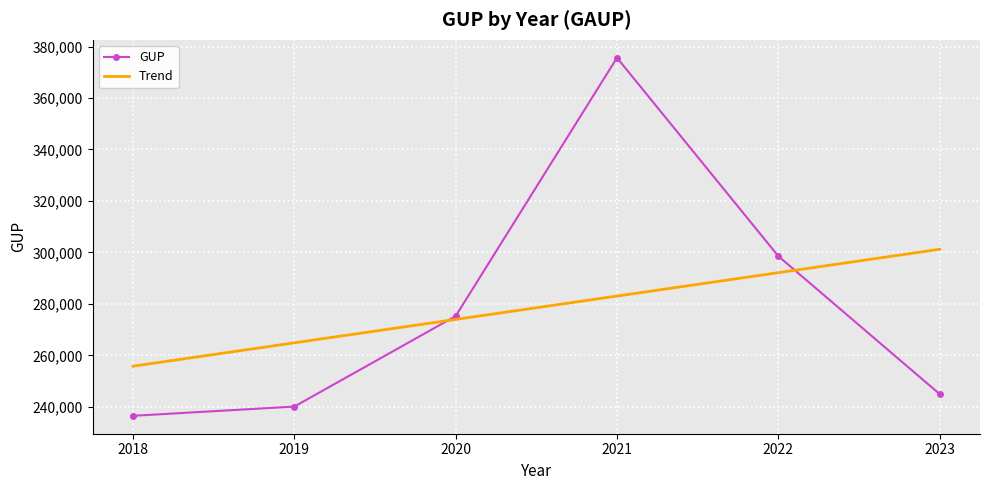

Reading left to right, list all the values displayed in this chart.

GUP: 236538.0	240130.0	275271.0	375626.0	298560.0	244992.0
Trend: 255811.3	264894.6	273977.9	283061.1	292144.4	301227.7